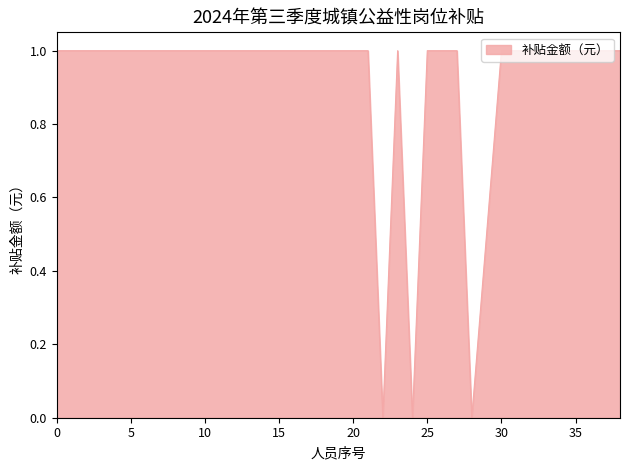

How many lines are shown in the chart?

1